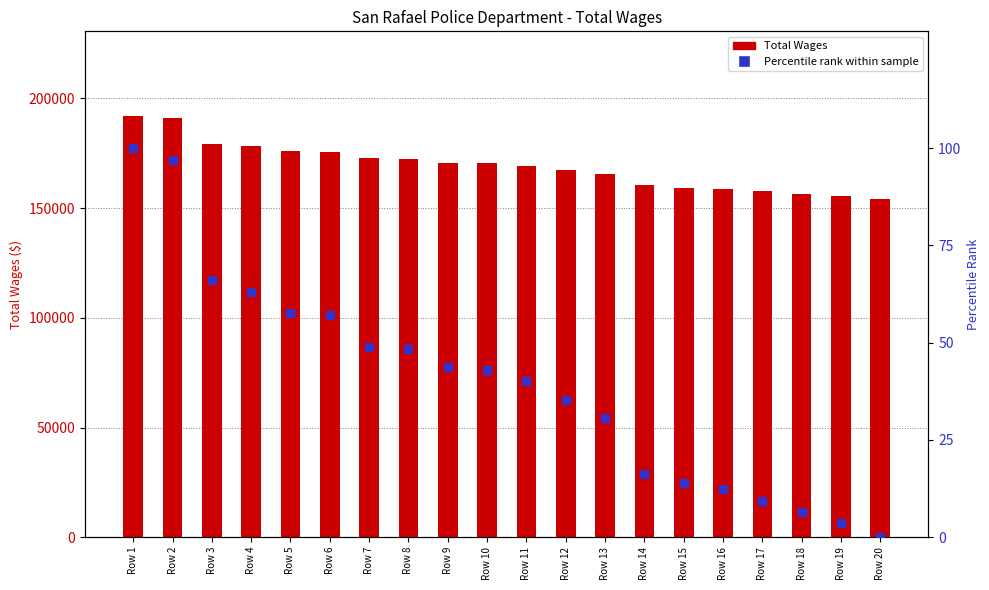

At which category is the sum across all series the highest?

Row 1